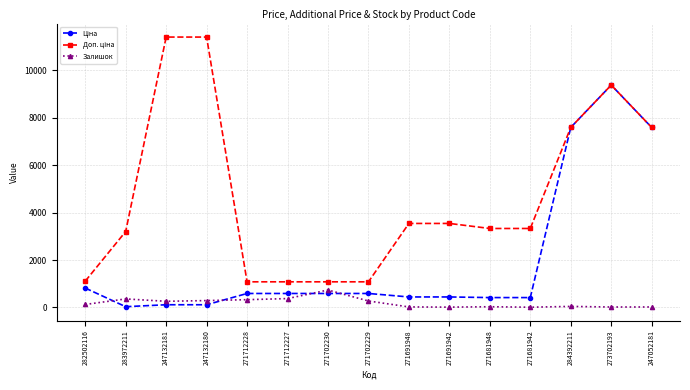

Which category has the highest value in the Залишок series?

271702230